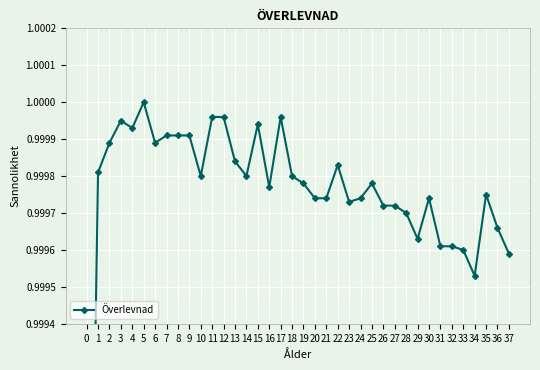

Where is the first local maximum?

3